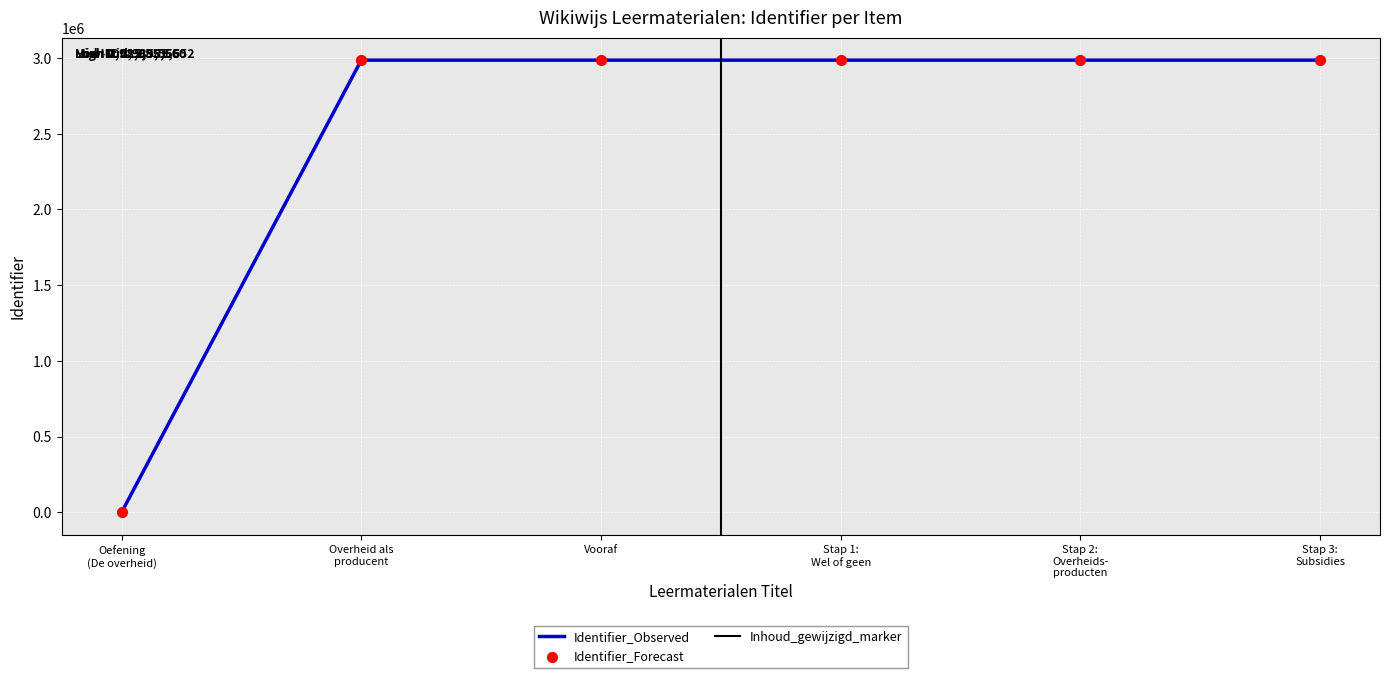

What is the maximum value for Identifier_Observed?

2985560